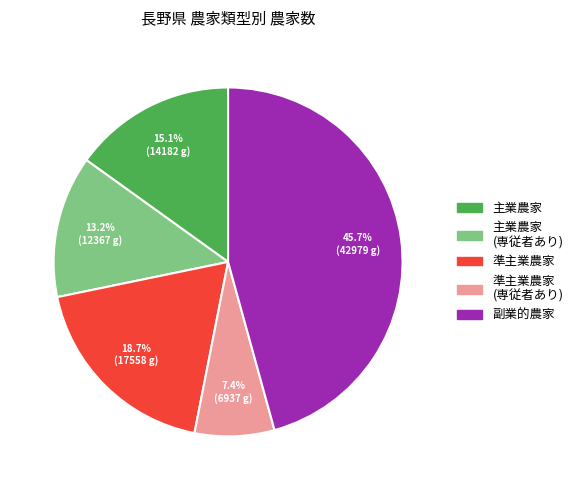

Count the number of slices in the pie.

5